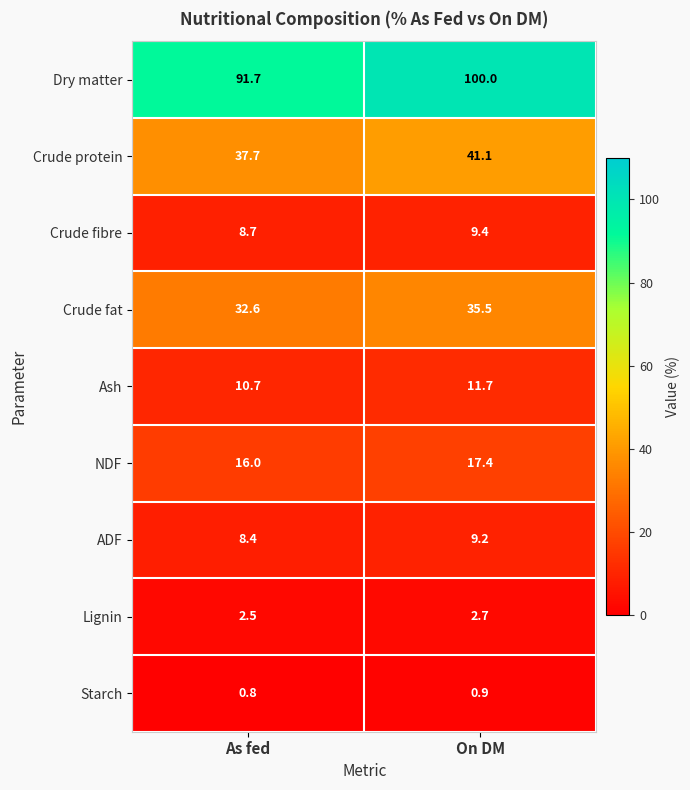

At which category does the chart reach its peak across all series?

On DM